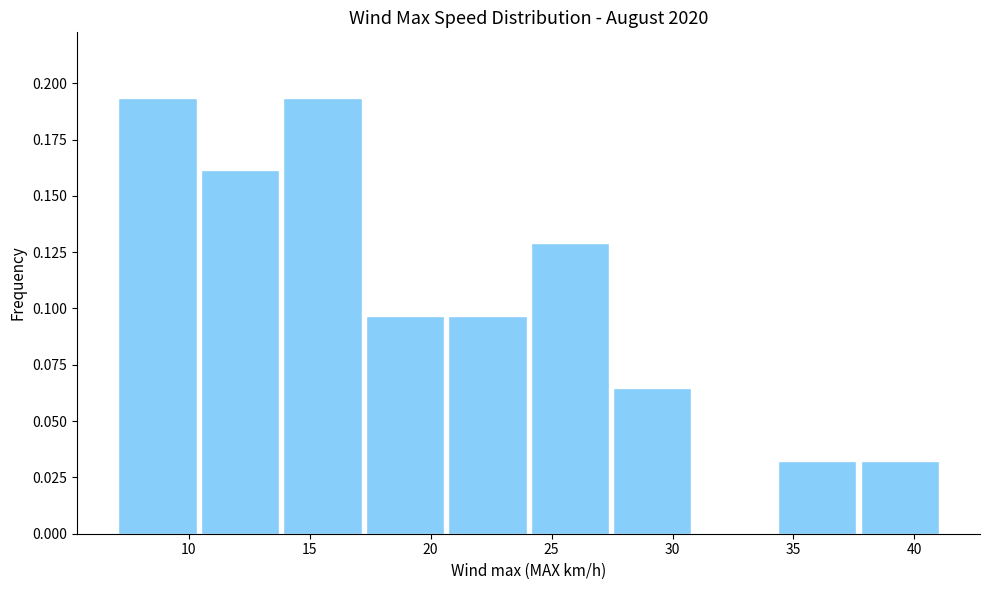

Reading left to right, list every bar in this chart as the range it spans on the x-axis followed by its height. Neither the bar edges nor the heights are printed on the chart, so give them approximately, as read against the axes.

7.0 to 10.5: 0.195
10.5 to 14.0: 0.160
14.0 to 17.0: 0.195
17.0 to 20.5: 0.095
20.5 to 24.0: 0.095
24.0 to 27.5: 0.130
27.5 to 31.0: 0.065
31.0 to 34.5: 0
34.5 to 37.5: 0.030
37.5 to 41.0: 0.030